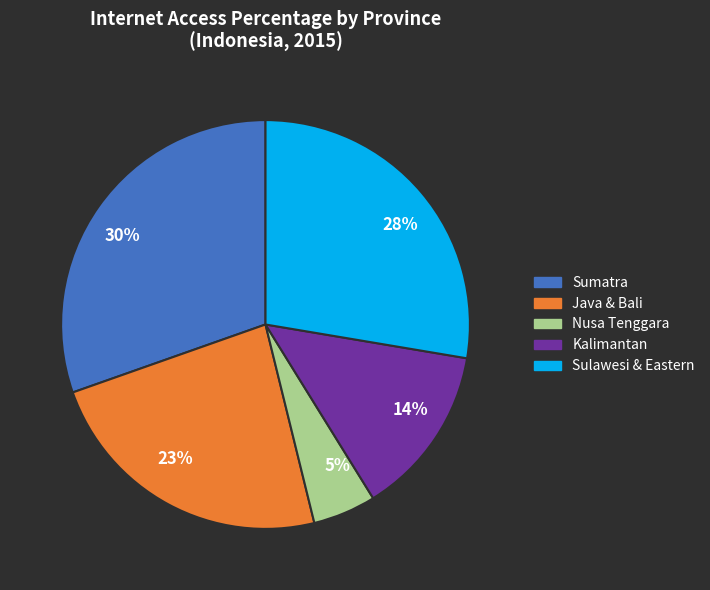

Count the number of slices in the pie.

5